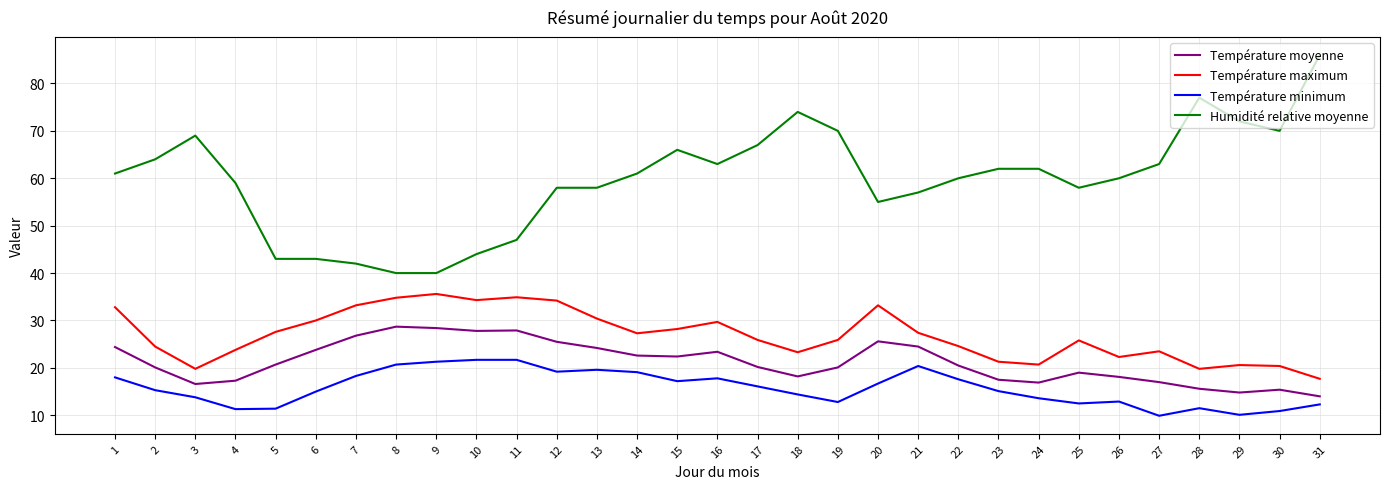

True or false: Humidité relative moyenne has a value of 34.6 at 27.

False